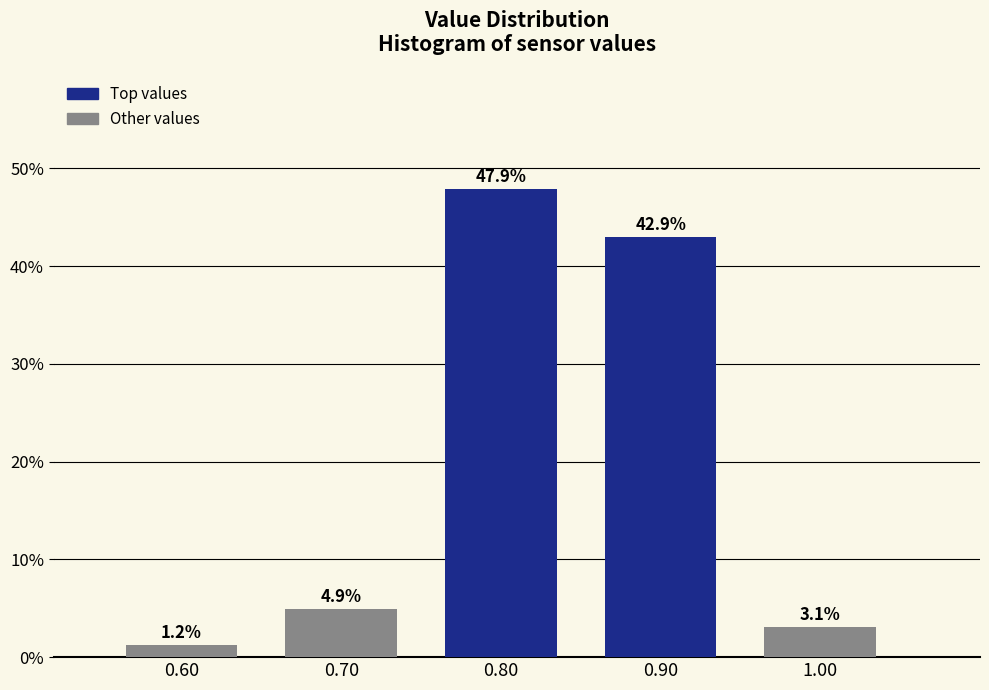

Reading left to right, what are all the values shown in this chart?

1.2	4.9	47.9	42.9	3.1